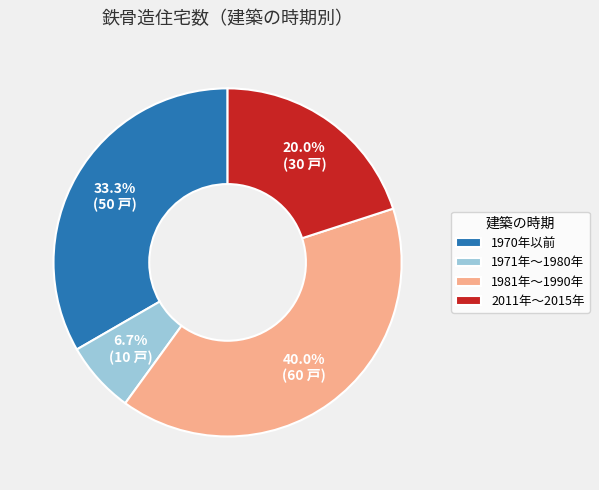

Between 1971年～1980年 and 2011年～2015年, which is larger?

2011年～2015年